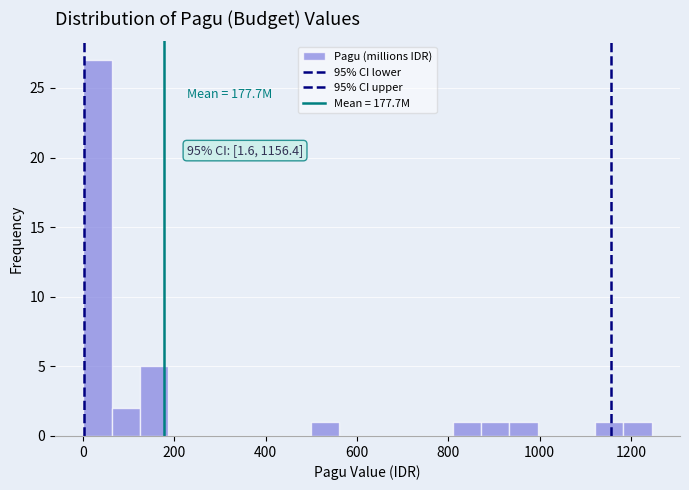

Around what value on the x-axis is the tallest bar? Give the approximate position of its centre, as read against the axis.

40